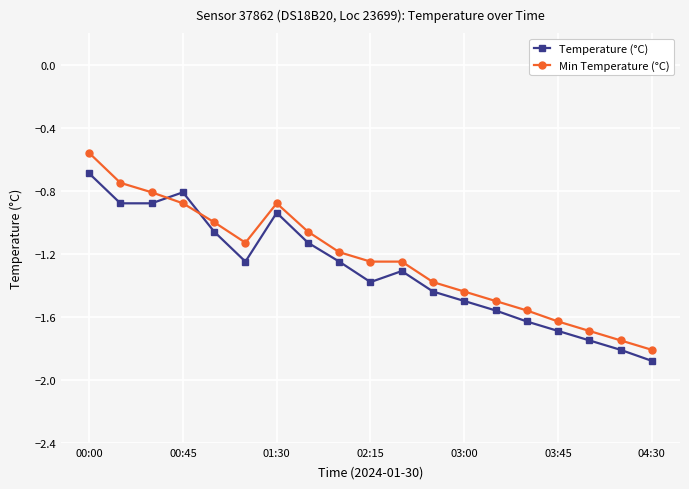

True or false: Min Temperature (°C) and Temperature (°C) cross at least once.

True